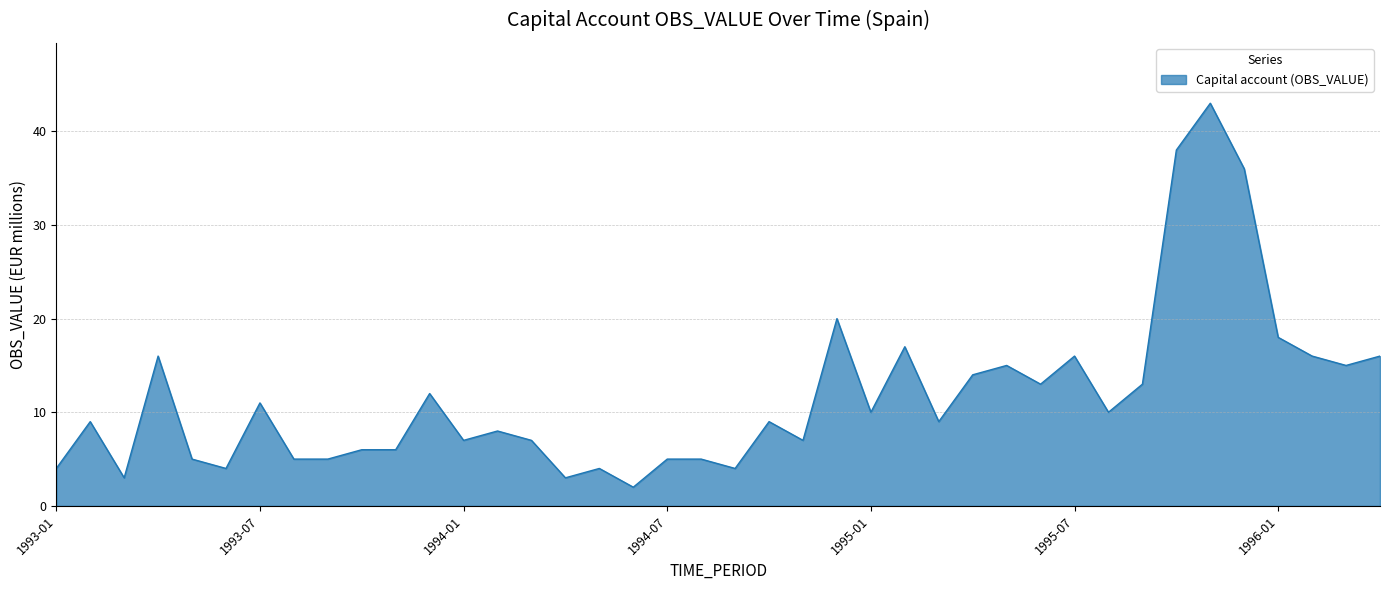

Reading right to left, what are all the values shown in this chart?

16	15	16	18	36	43	38	13	10	16	13	15	14	9	17	10	20	7	9	4	5	5	2	4	3	7	8	7	12	6	6	5	5	11	4	5	16	3	9	4